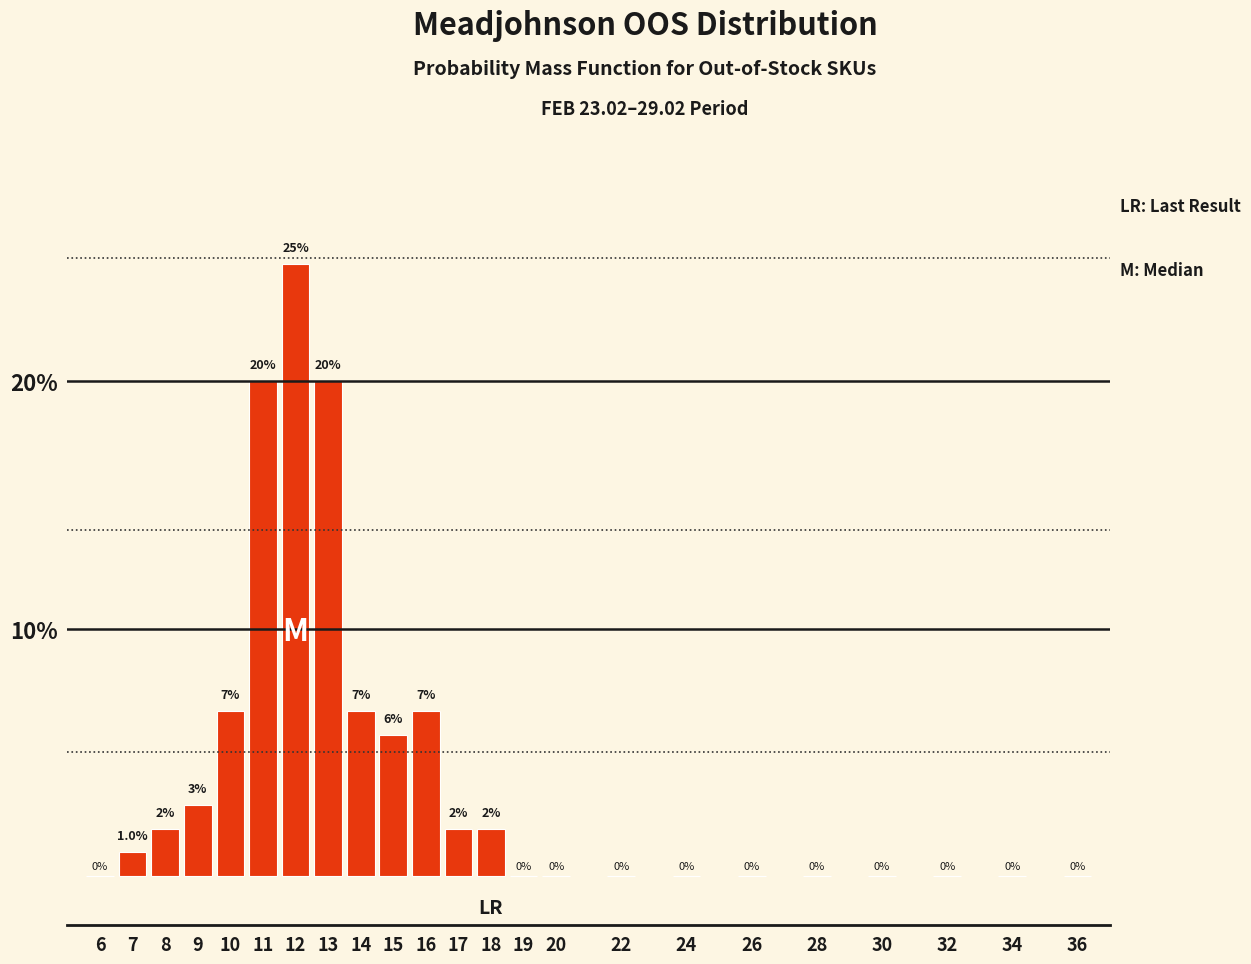

What value does the data have at 11?

20.0